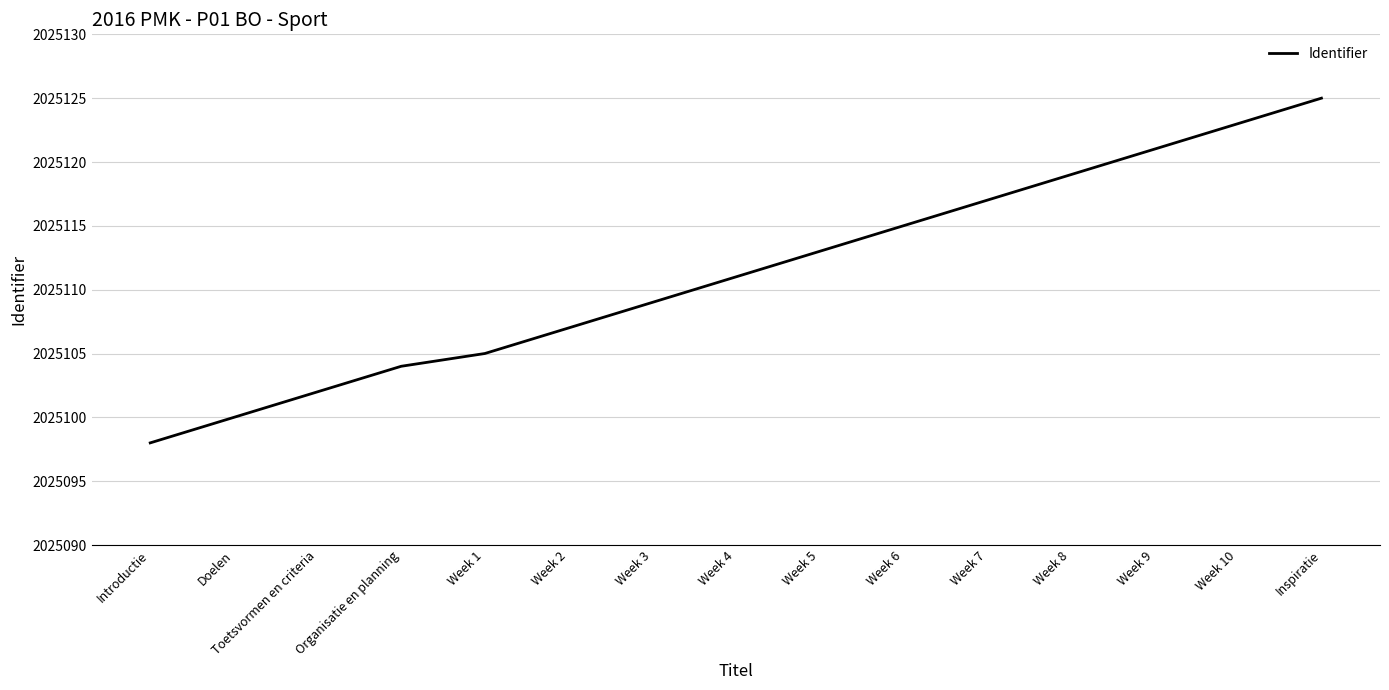

Reading left to right, extract all data points from this chart.

Introductie=2025098	Doelen=2025100	Toetsvormen en criteria=2025102	Organisatie en planning=2025104	Week 1=2025105	Week 2=2025107	Week 3=2025109	Week 4=2025111	Week 5=2025113	Week 6=2025115	Week 7=2025117	Week 8=2025119	Week 9=2025121	Week 10=2025123	Inspiratie=2025125